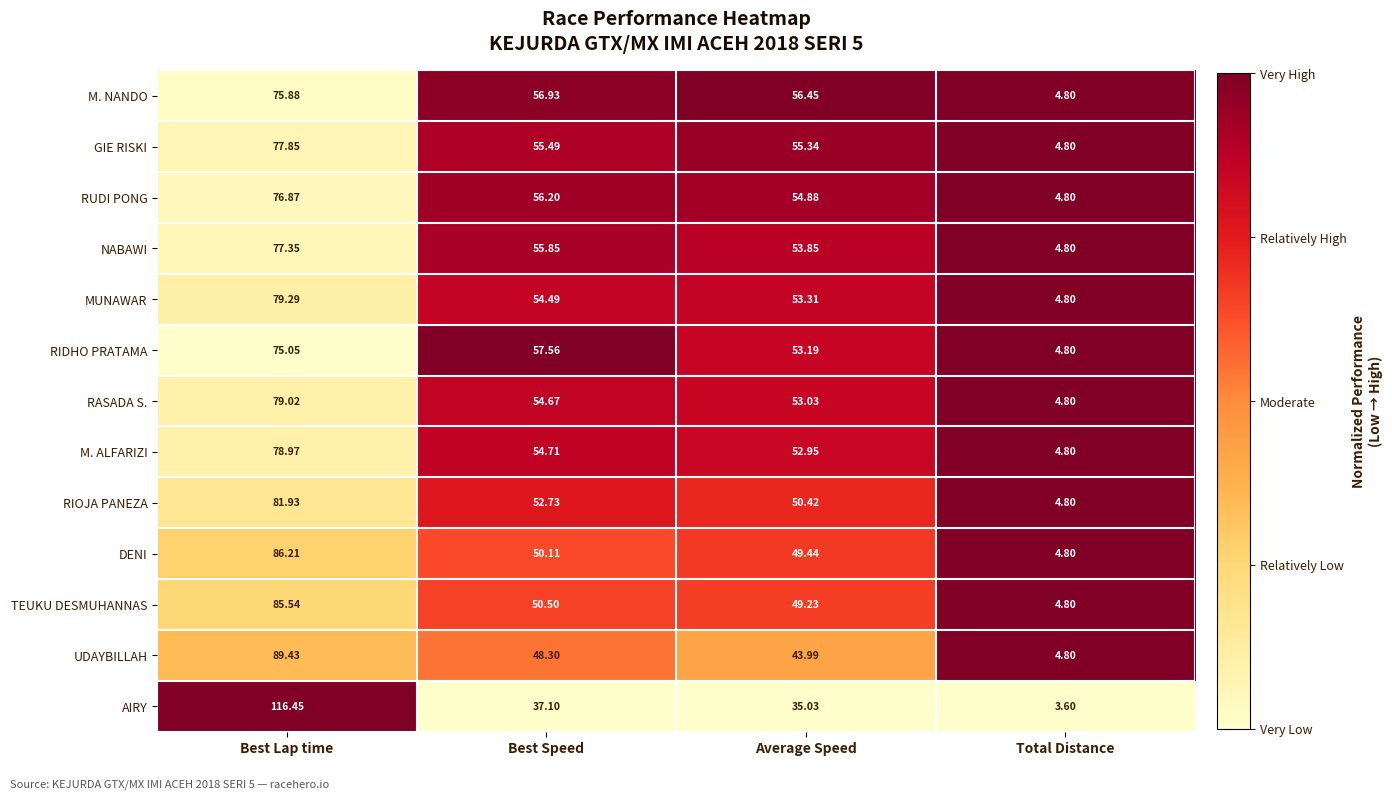

At which category is the sum across all series the highest?

Best Lap time